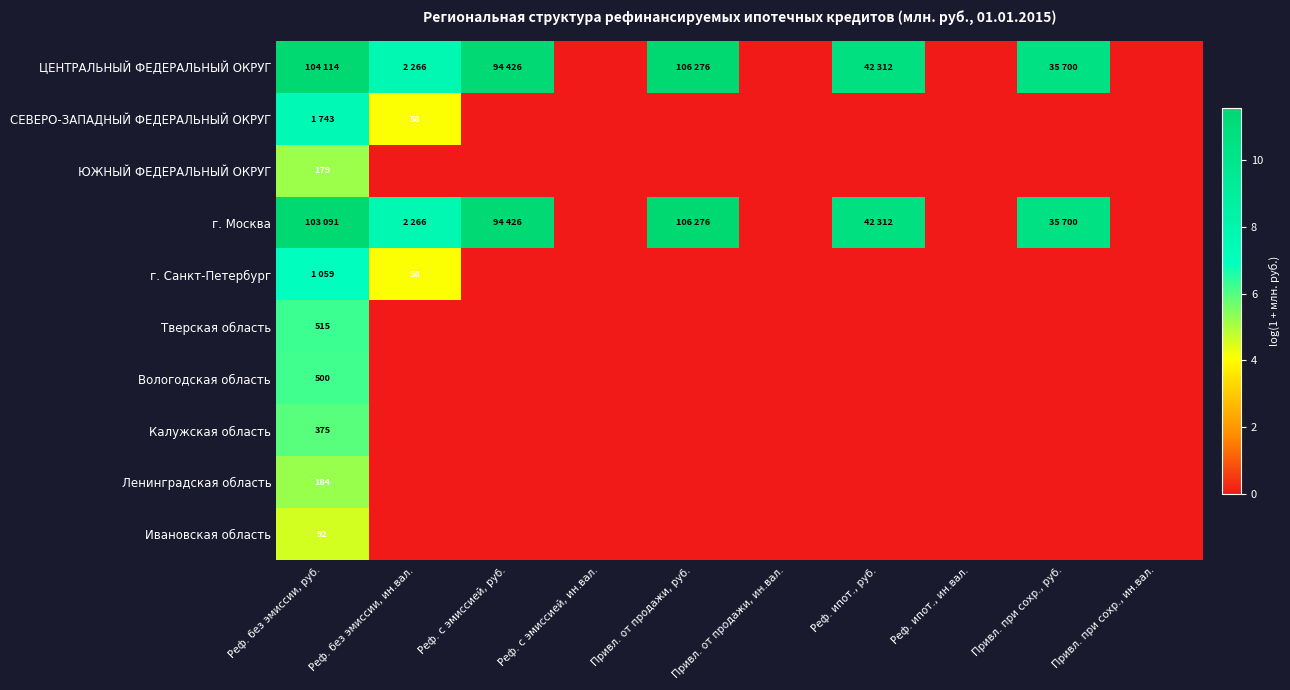

How many values in the ЮЖНЫЙ ФЕДЕРАЛЬНЫЙ ОКРУГ series exceed 0?

1